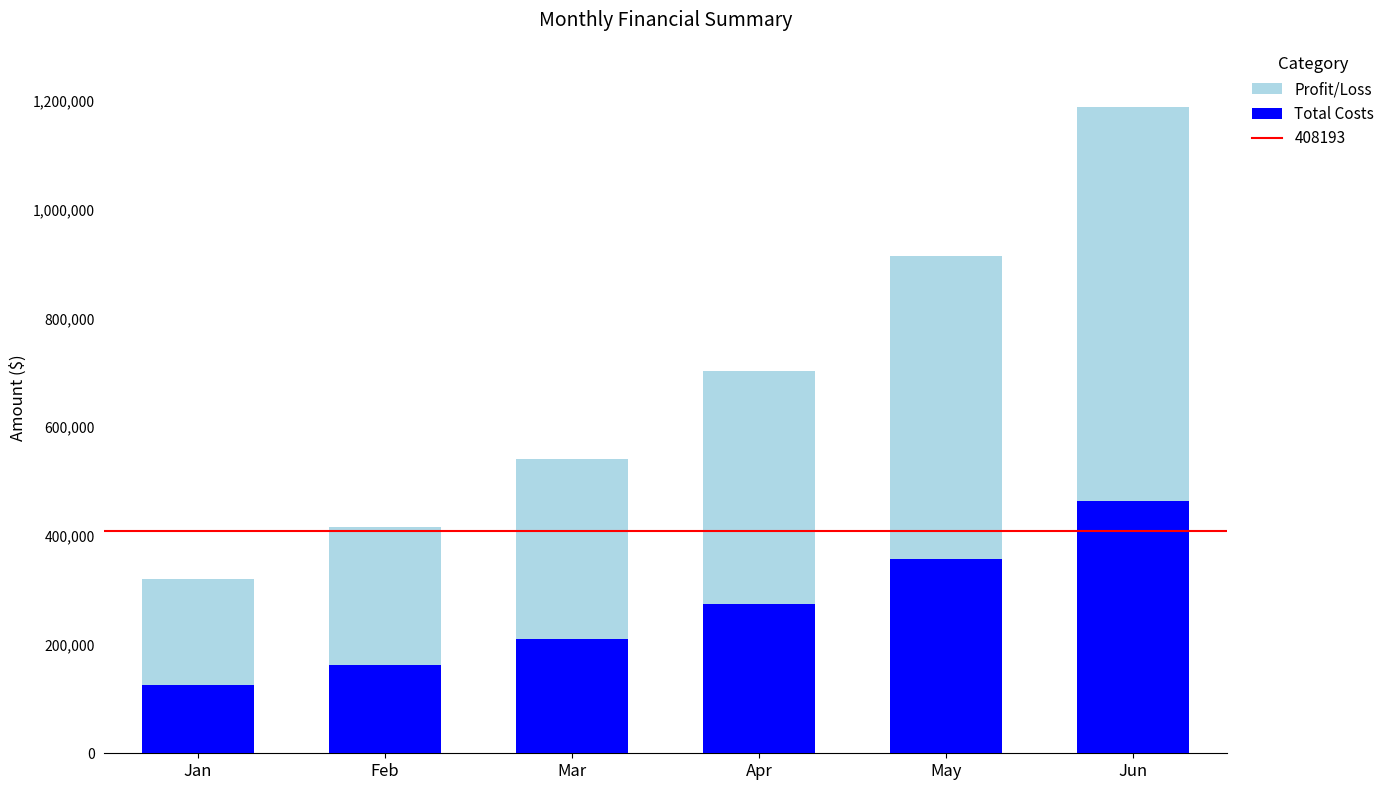

List the labels in order of Total Costs value, smallest first.

Jan, Feb, Mar, Apr, May, Jun